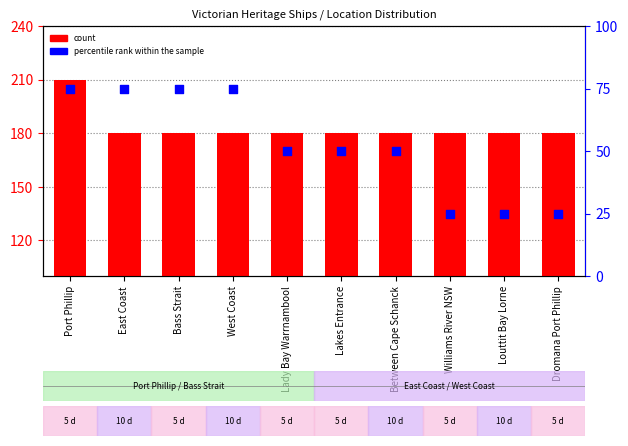

Which series has the largest total across all categories?

count